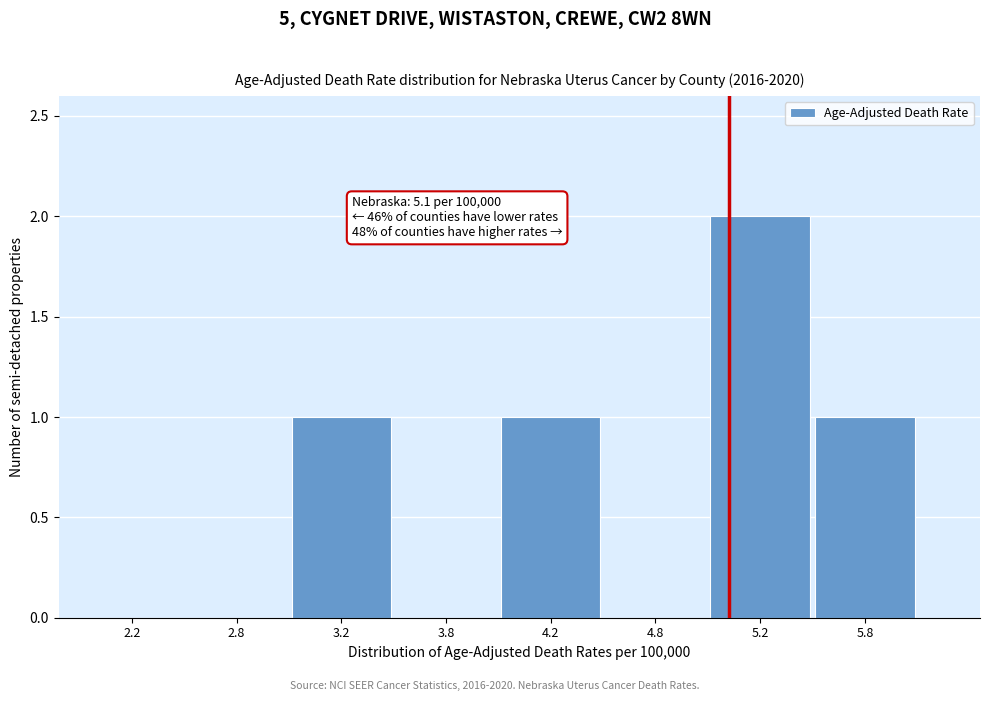

Reading left to right, extract all data points from this chart.

2.2=0	2.8=0	3.2=1	3.8=0	4.2=1	4.8=0	5.2=2	5.8=1